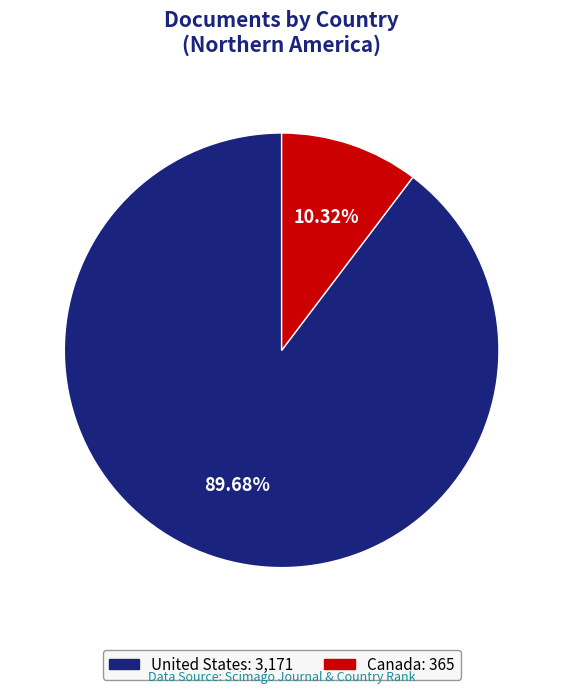

What percentage is the United States slice, to the nearest percent?

90%